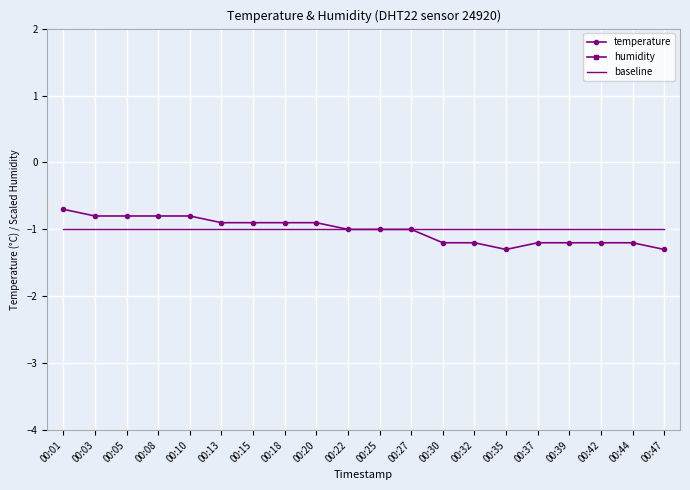

What is the approximate value of humidity at 00:39?

13.6